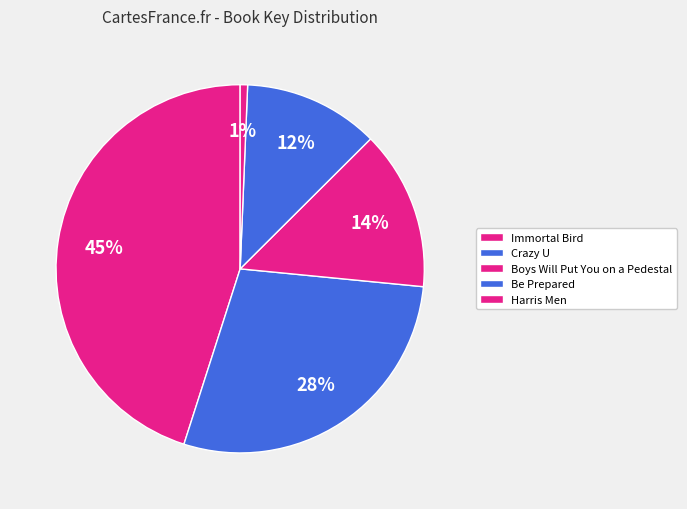

How many segments does this pie chart have?

5